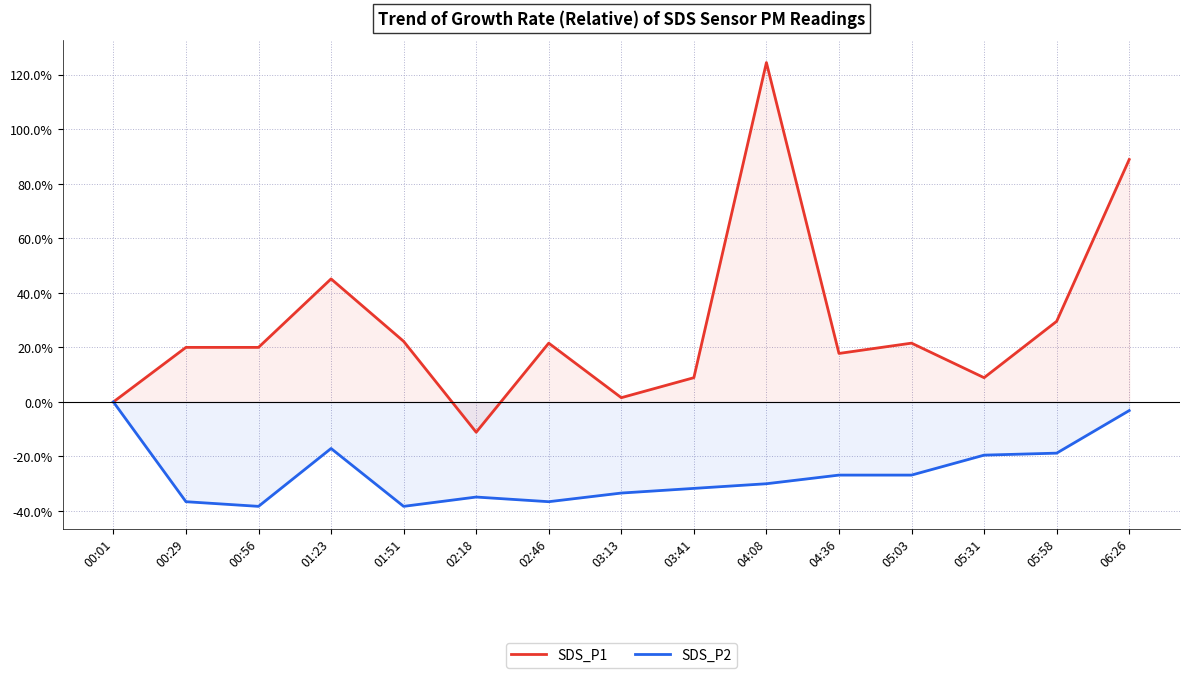

What is the lowest value of the SDS_P2 series?

-38.3